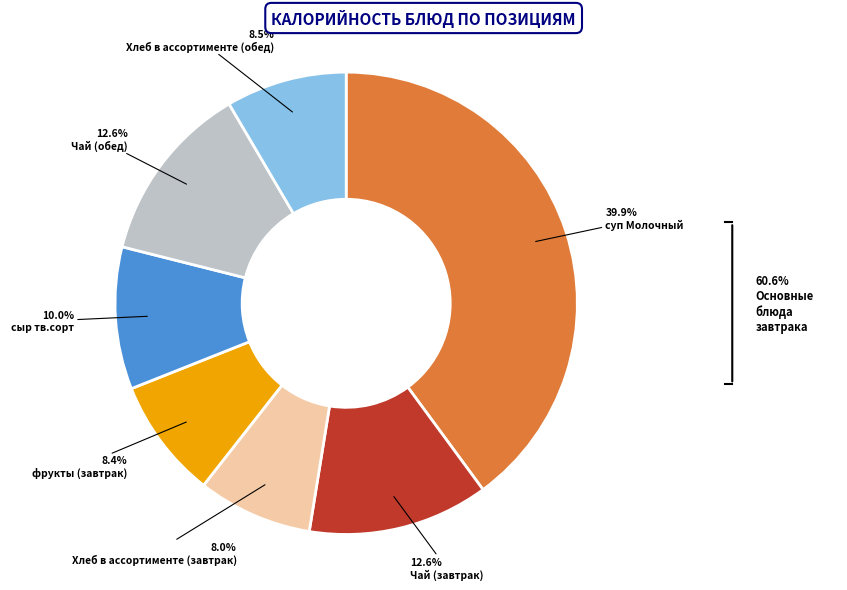

Approximately how many times larger is the value at суп Молочный compared to Чай (завтрак)?

3.2